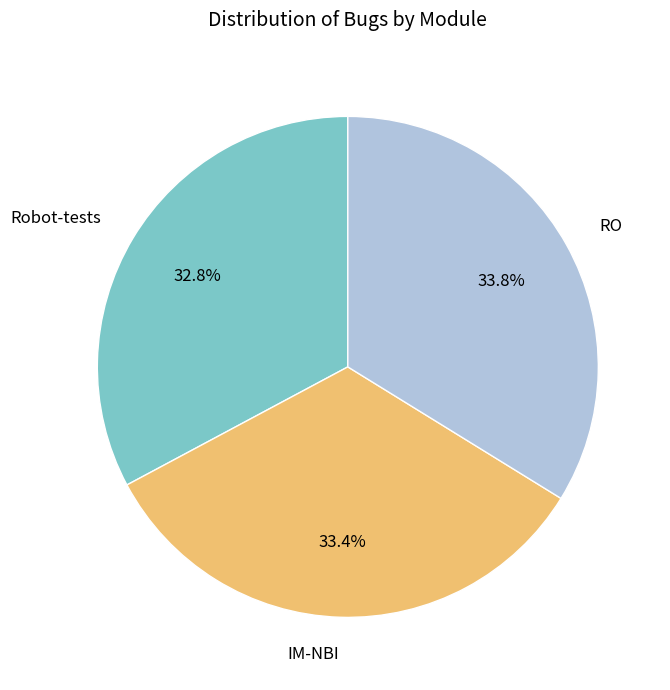

What is the total percentage of IM-NBI and Robot-tests?

66.2%